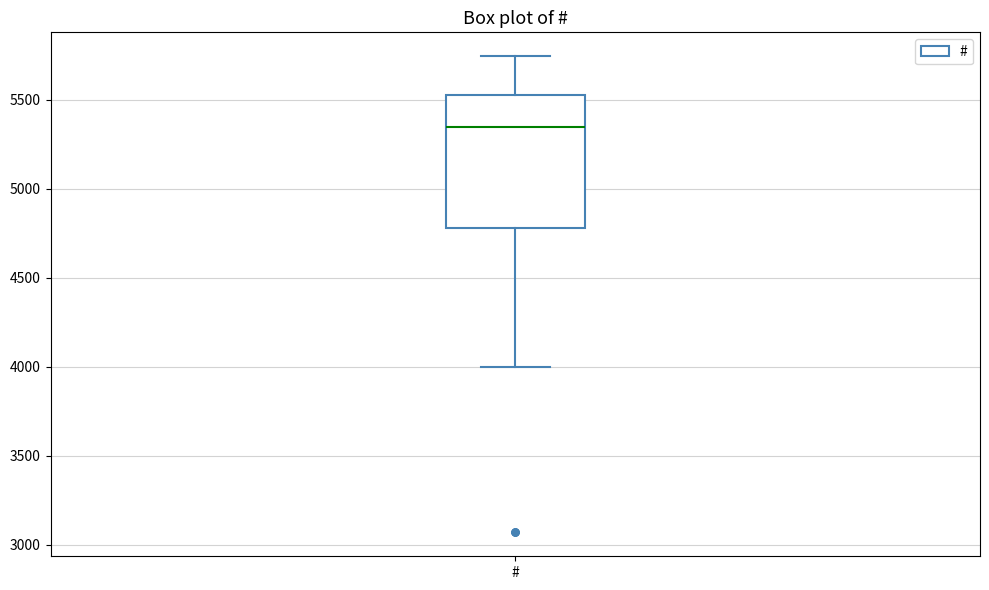

Where is the lower edge of the box for # on the y-axis? The values are not printed on the chart, so give them approximately, as read against the axis.

4800